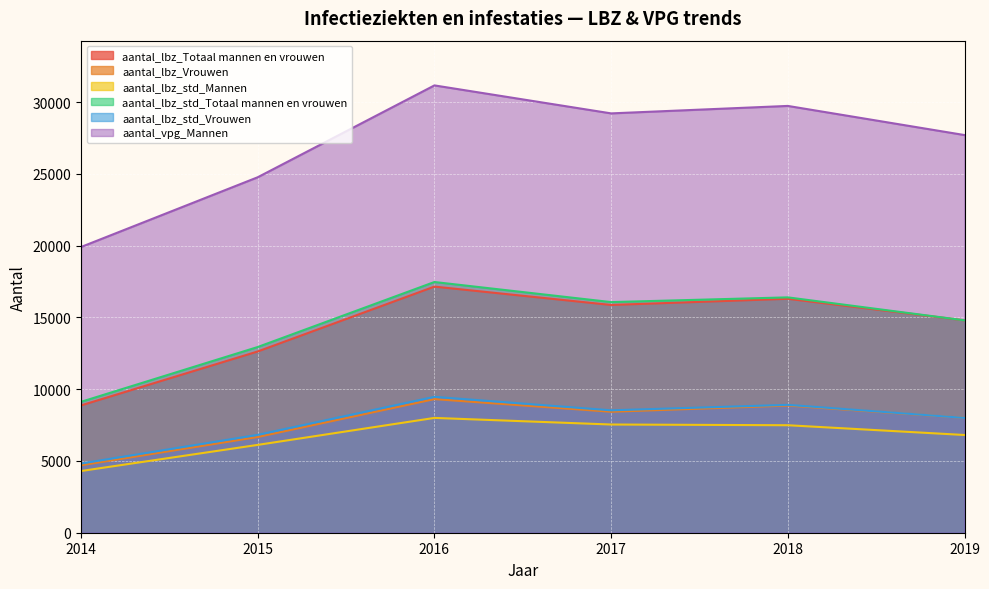

At how many categories does at least one series exceed 23269?

5